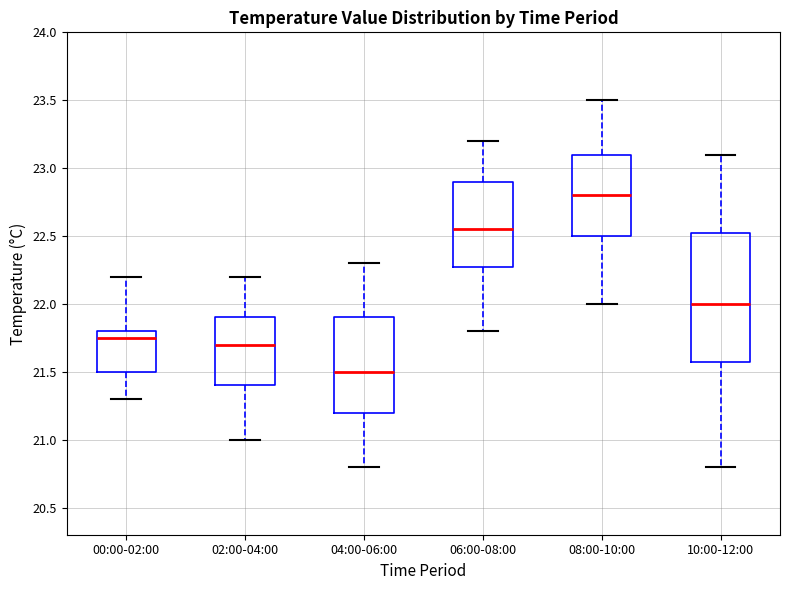

Where does the lower whisker of the box for 02:00-04:00 end on the y-axis? The values are not printed on the chart, so give them approximately, as read against the axis.

21.00